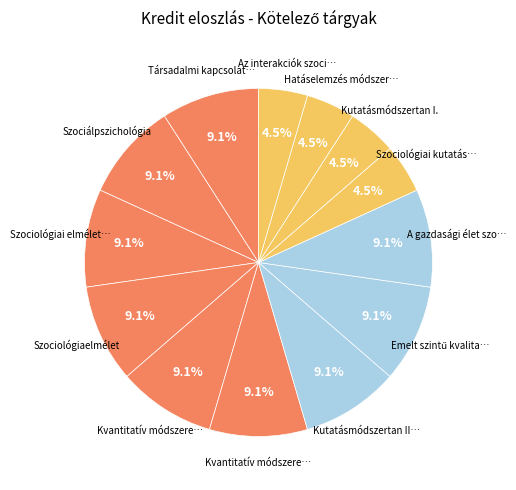

Is there a majority slice in this chart?

No